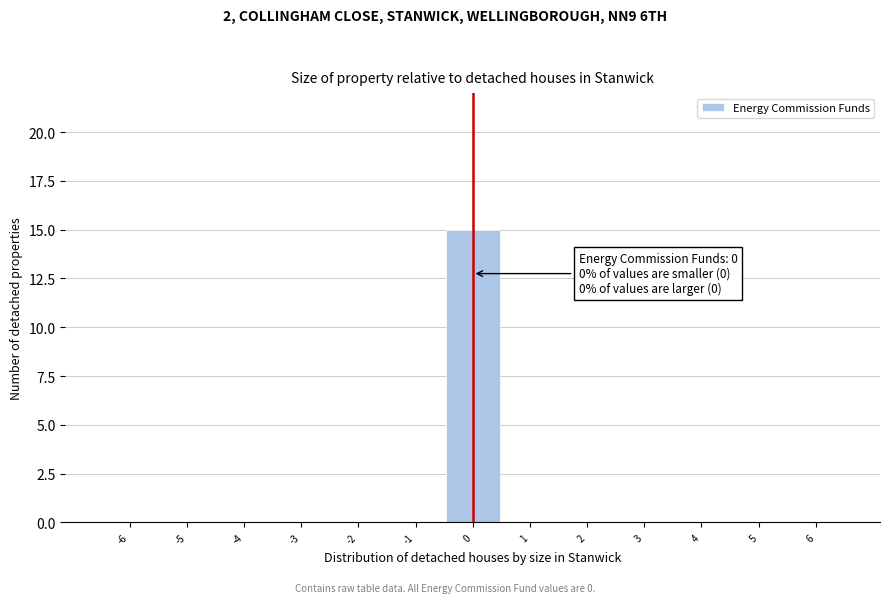

Reading left to right, list all the values displayed in this chart.

-6=0	-5=0	-4=0	-3=0	-2=0	-1=0	0=15	1=0	2=0	3=0	4=0	5=0	6=0